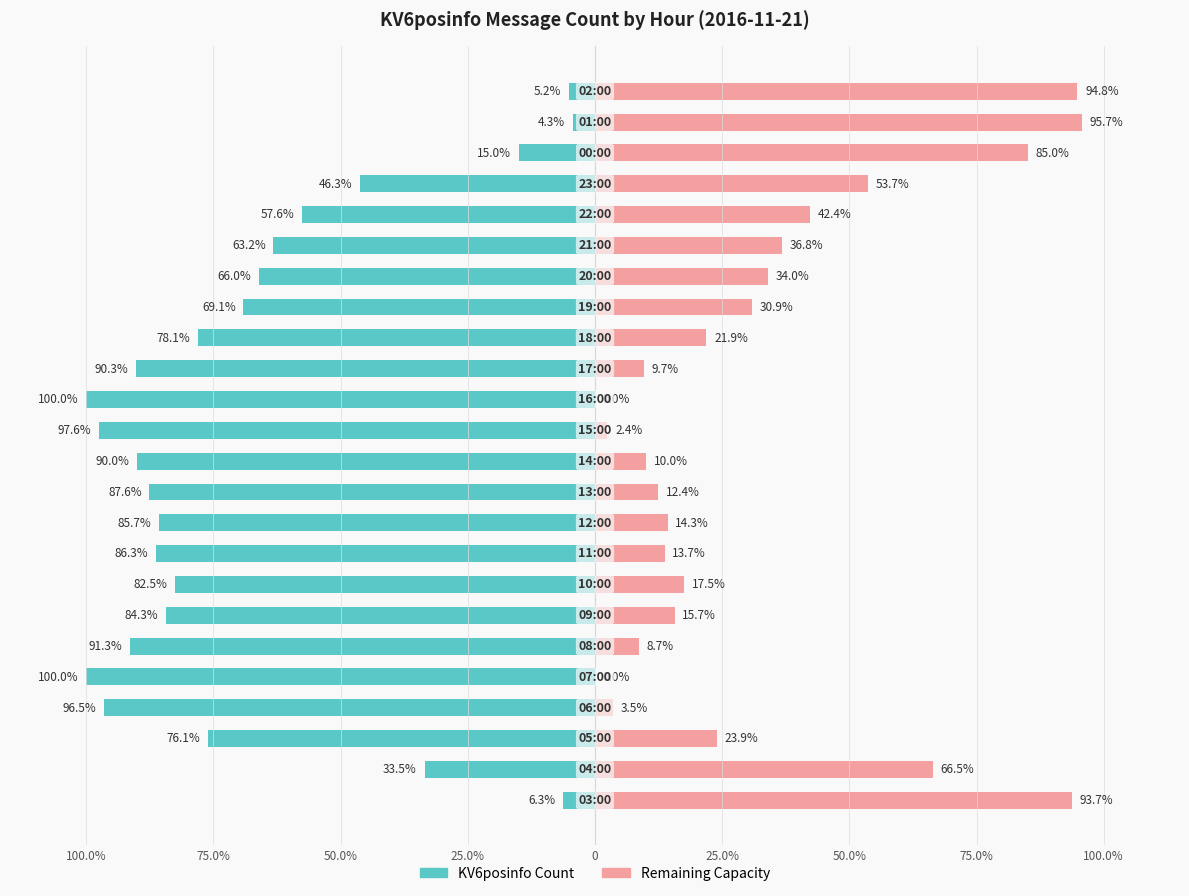

Between 12 and 19, which series saw the biggest shift?

KV6posinfo Count